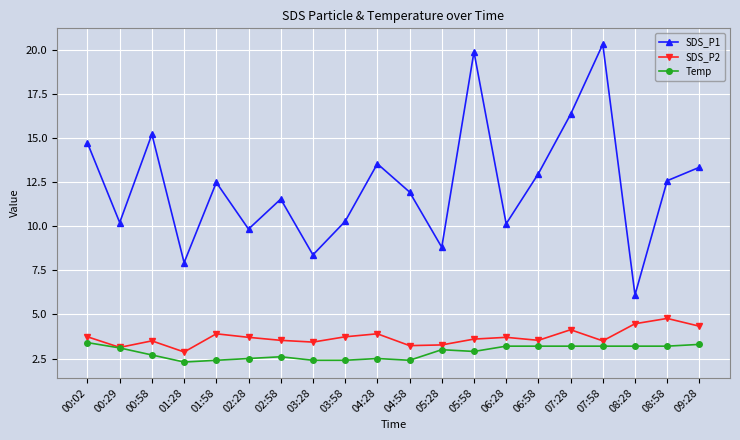

True or false: SDS_P1 has more than 1 interior local peaks.

True